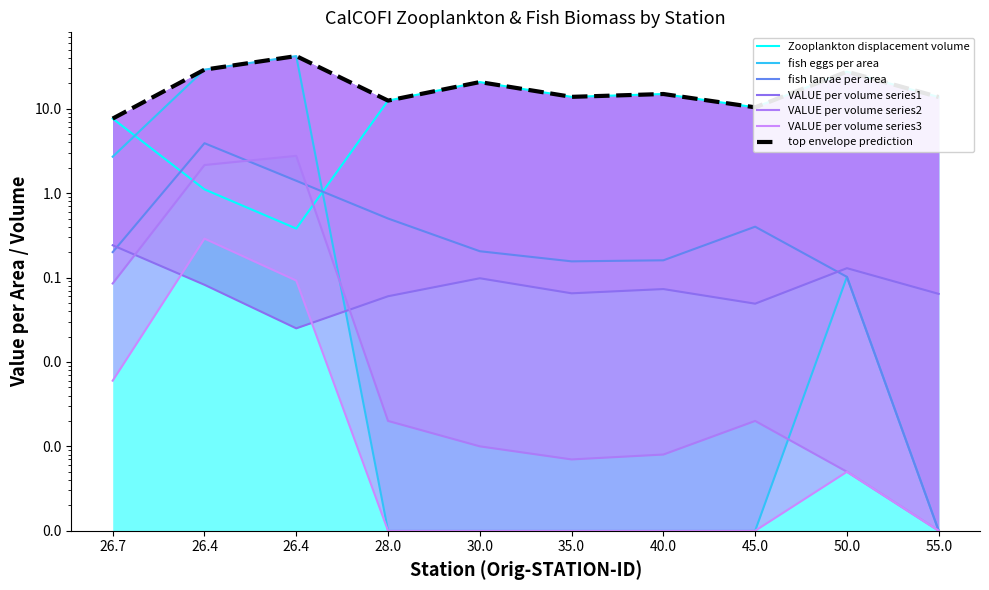

Where is the first local maximum for fish larvae per area?

26.4